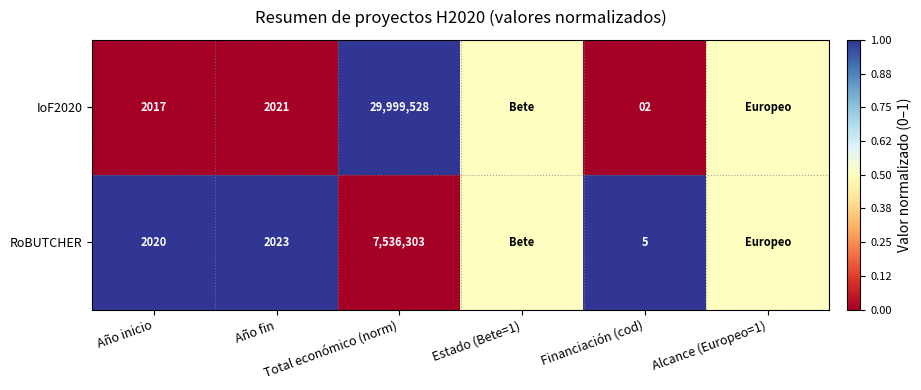

Rank the series by their average value, from lowest to highest.

IoF2020, RoBUTCHER